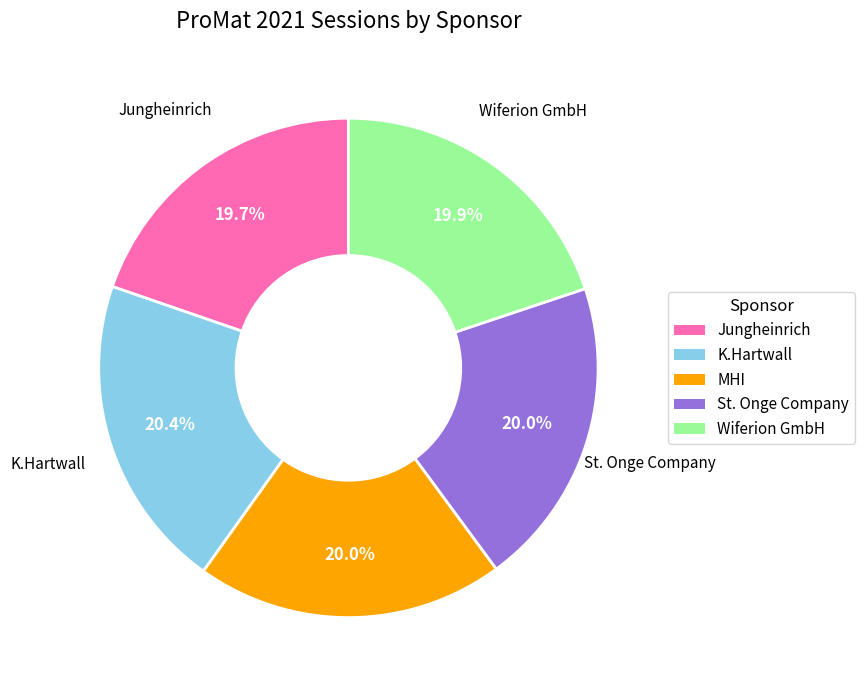

Does any single category account for the majority?

No